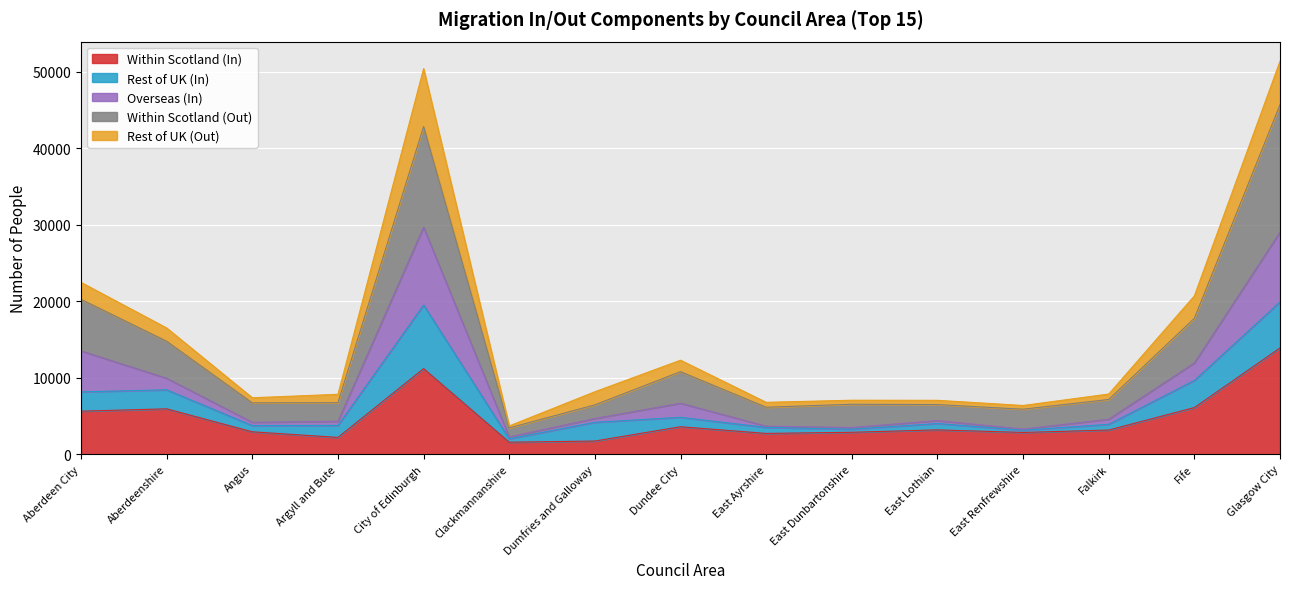

What are all the series names shown in the legend?

Within Scotland (In), Rest of UK (In), Overseas (In), Within Scotland (Out), Rest of UK (Out)